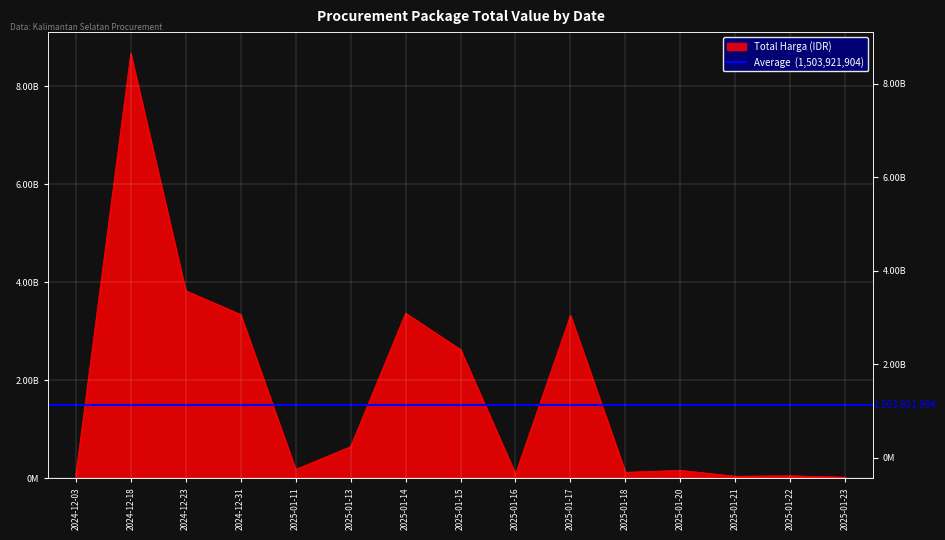

Is it true that the value at 2024-12-31 is 5722530818?

False